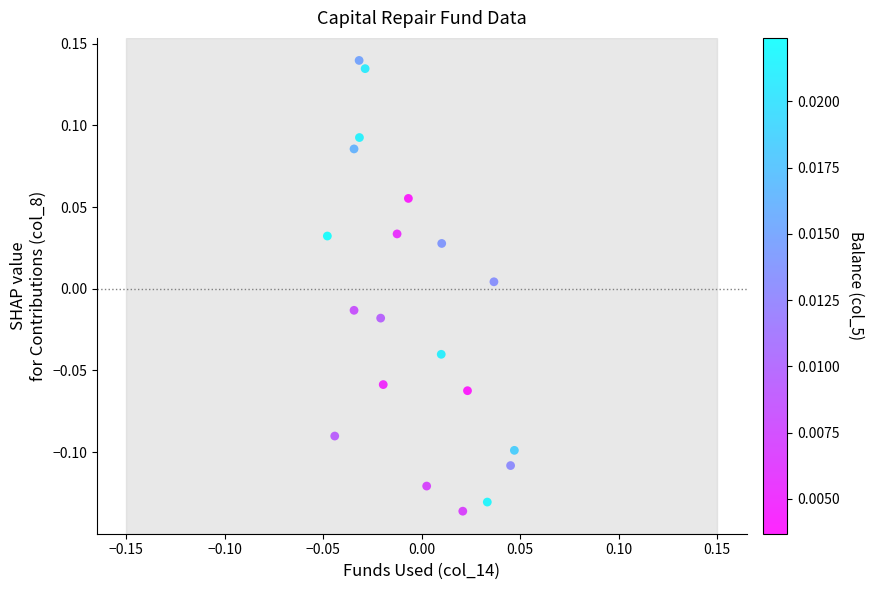

What is the range of Y values (max minus min)?

0.3